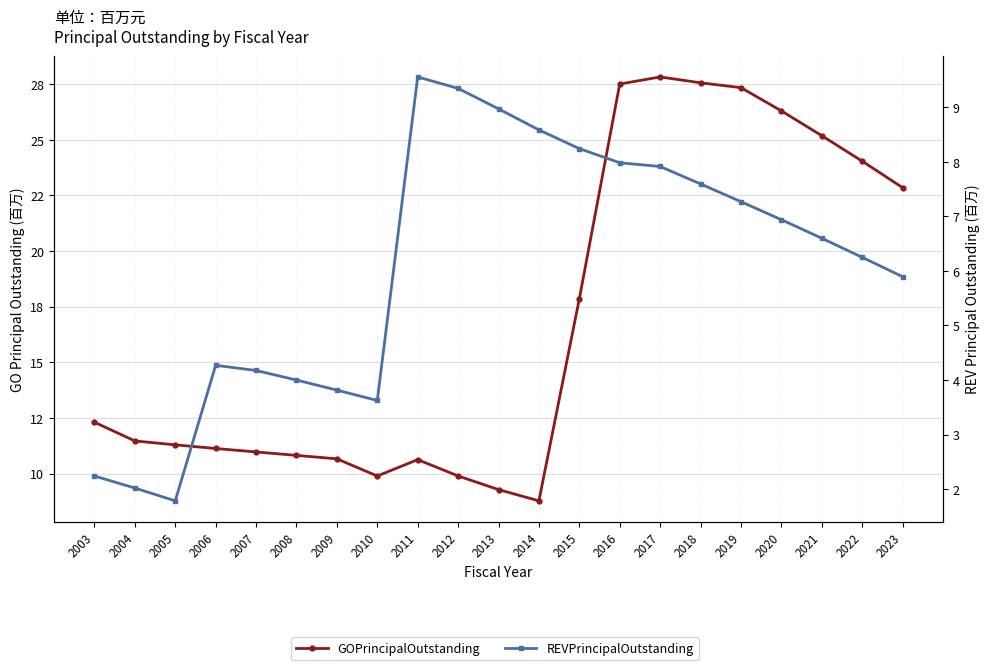

At how many categories does at least one series exceed 15?

9